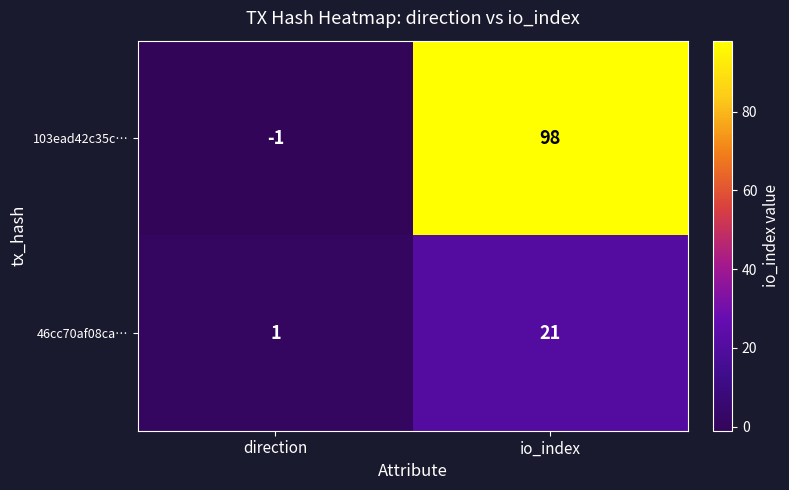

At how many categories does at least one series exceed 6?

1